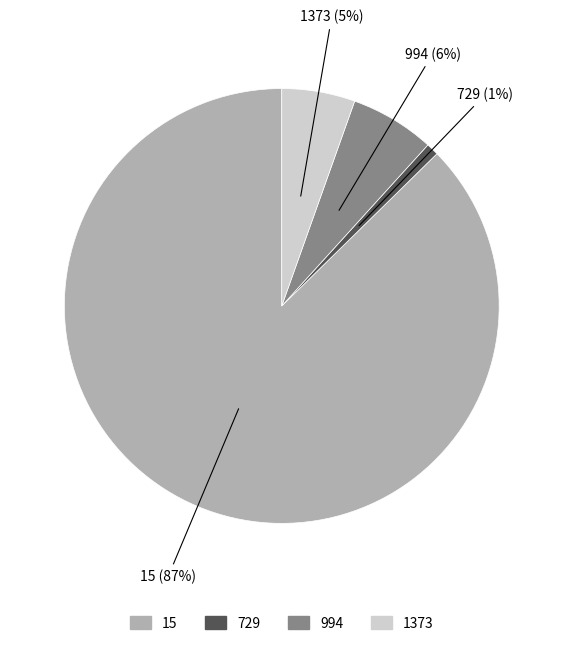

Count the number of slices in the pie.

4